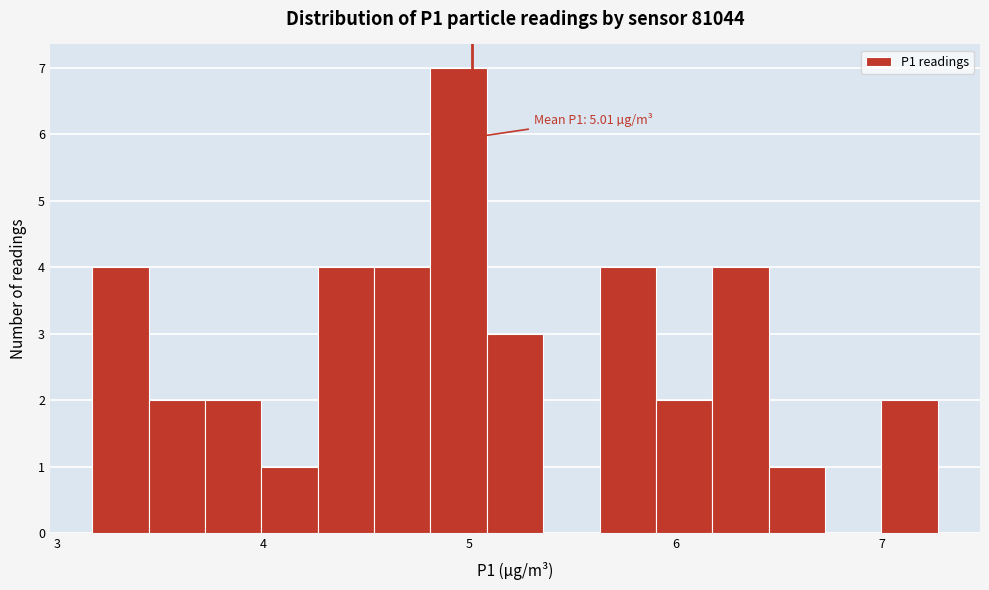

Read against the x-axis, roughly where is the centre of the tallest bar?

4.9